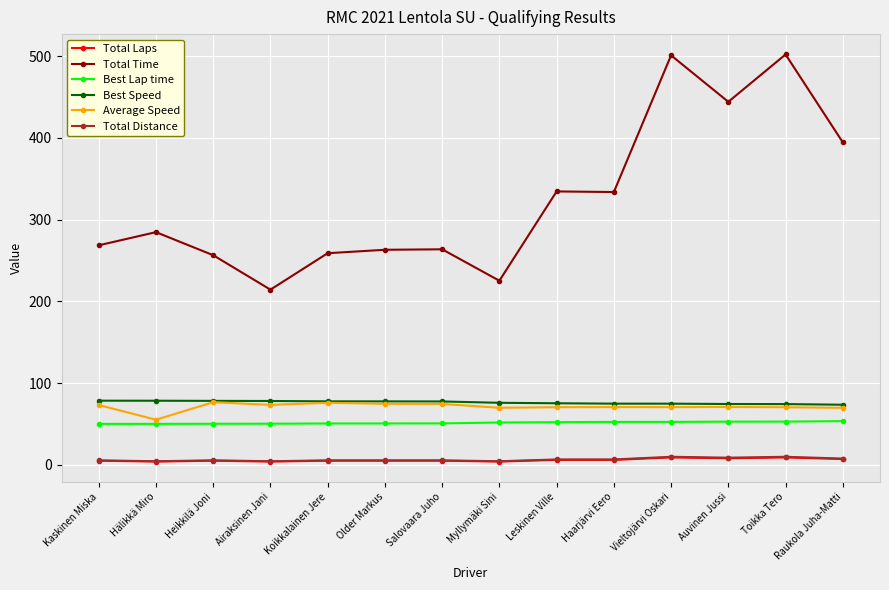

How many Total Laps values are between 5 and 7?

8